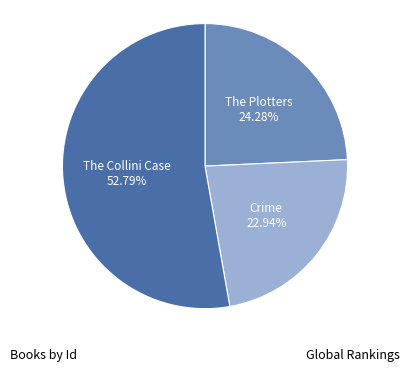

What percentage is the The Plotters slice, to the nearest percent?

24%